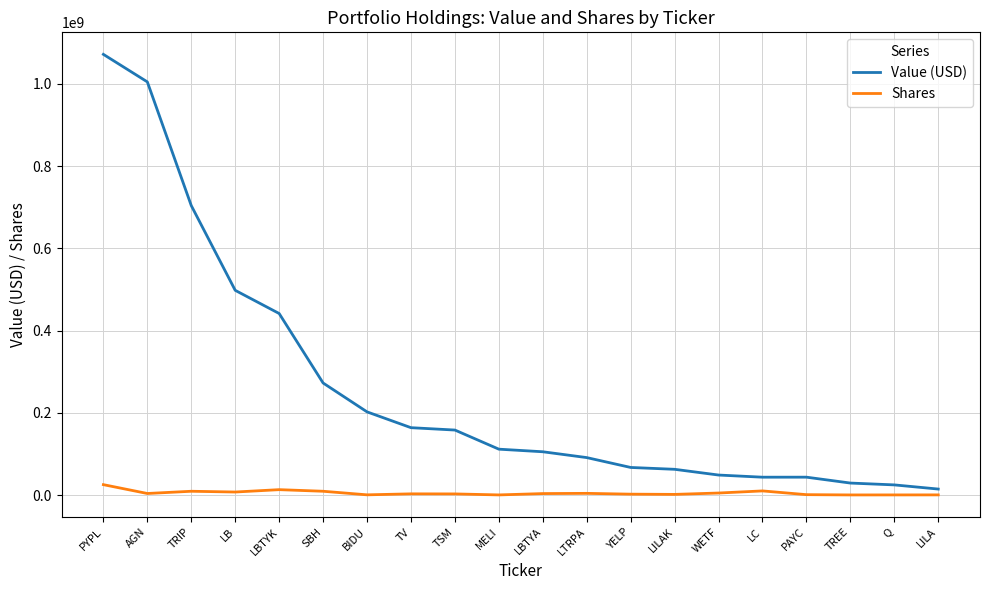

Is the value of Value (USD) at TV greater than the value of Shares at MELI?

Yes